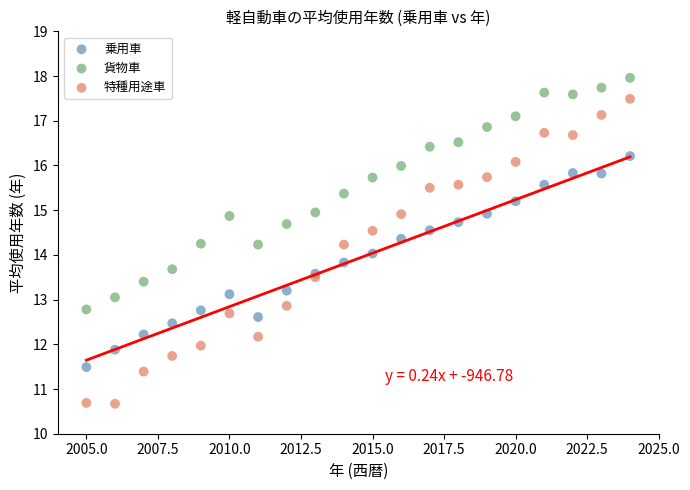

What is the X range (max minus min) for the scatter plot?

19.0